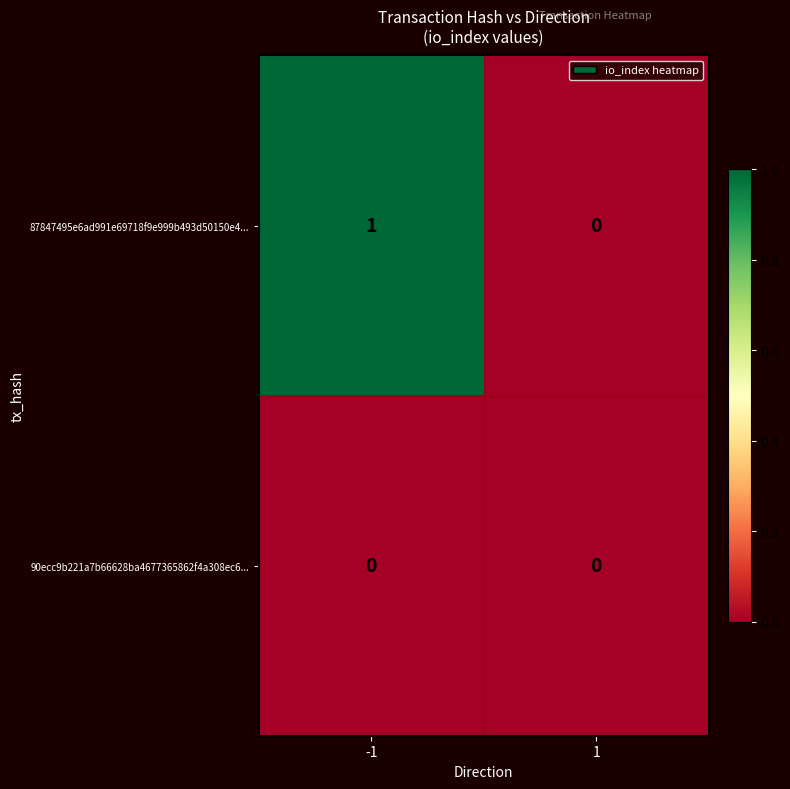

The value of 90ecc9b221a7b66628ba4677365862f4a308ec6... at -1 is 0. True or false?

True